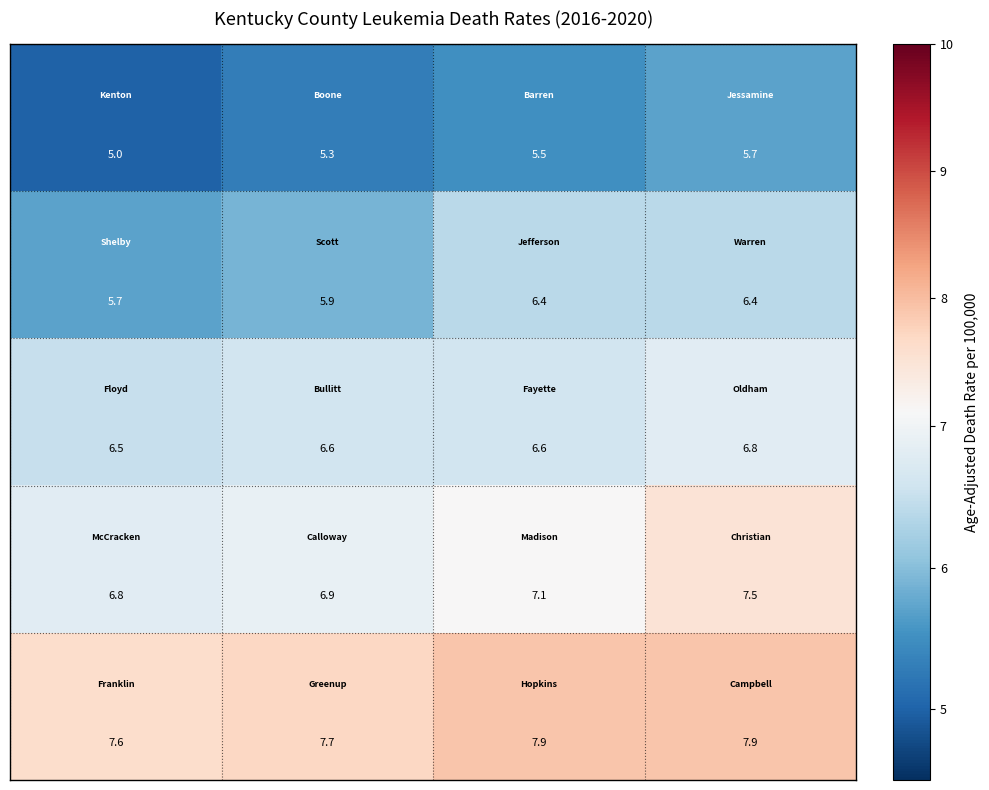

Count the number of categories in the chart.

4